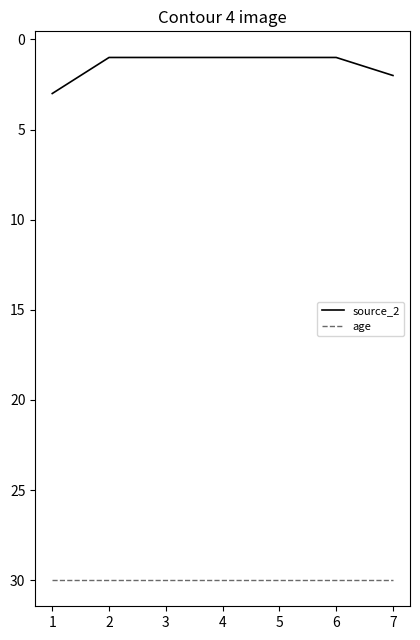

List the series in order of their peak value, highest first.

age, source_2